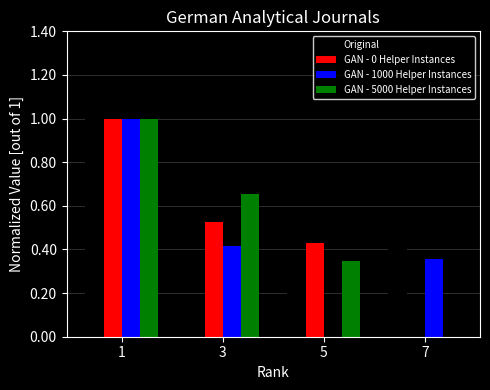

Does the chart contain stacked bars?

No